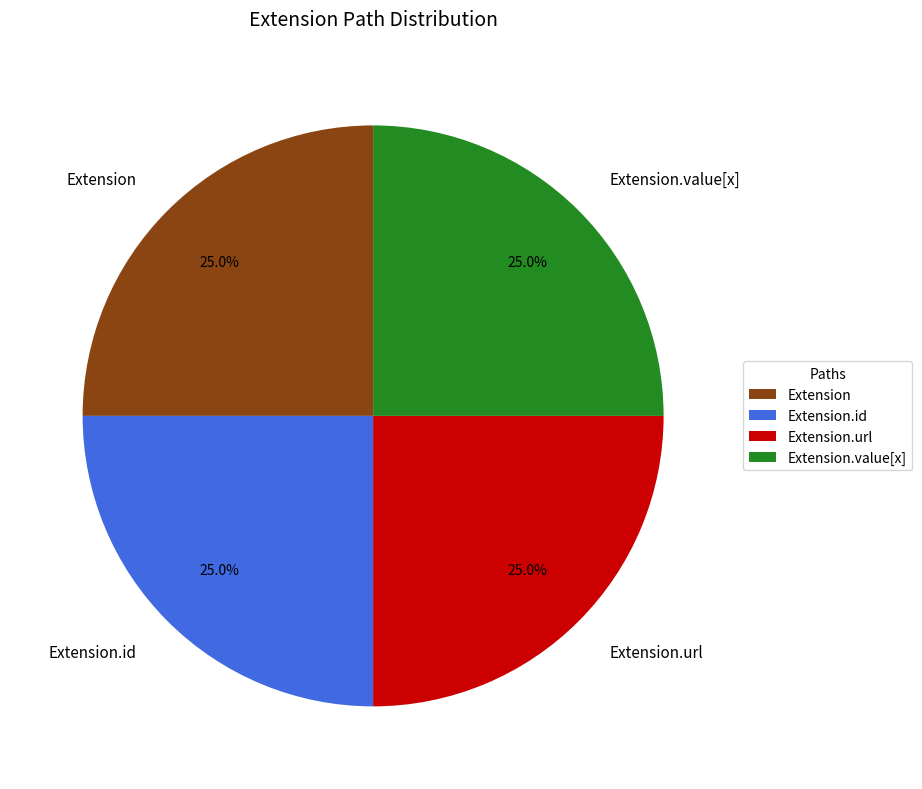

How much of the chart is everything except Extension.url?

75.0%